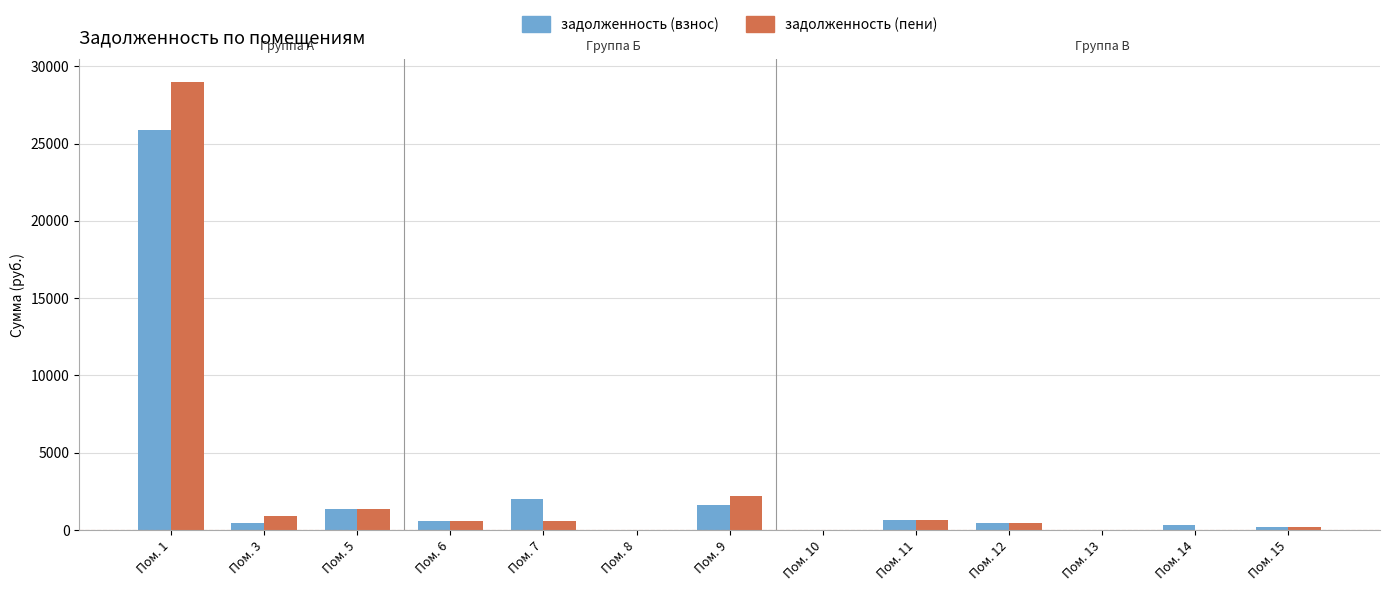

Read the задолженность (взнос) value at Пом. 5.

1390.1